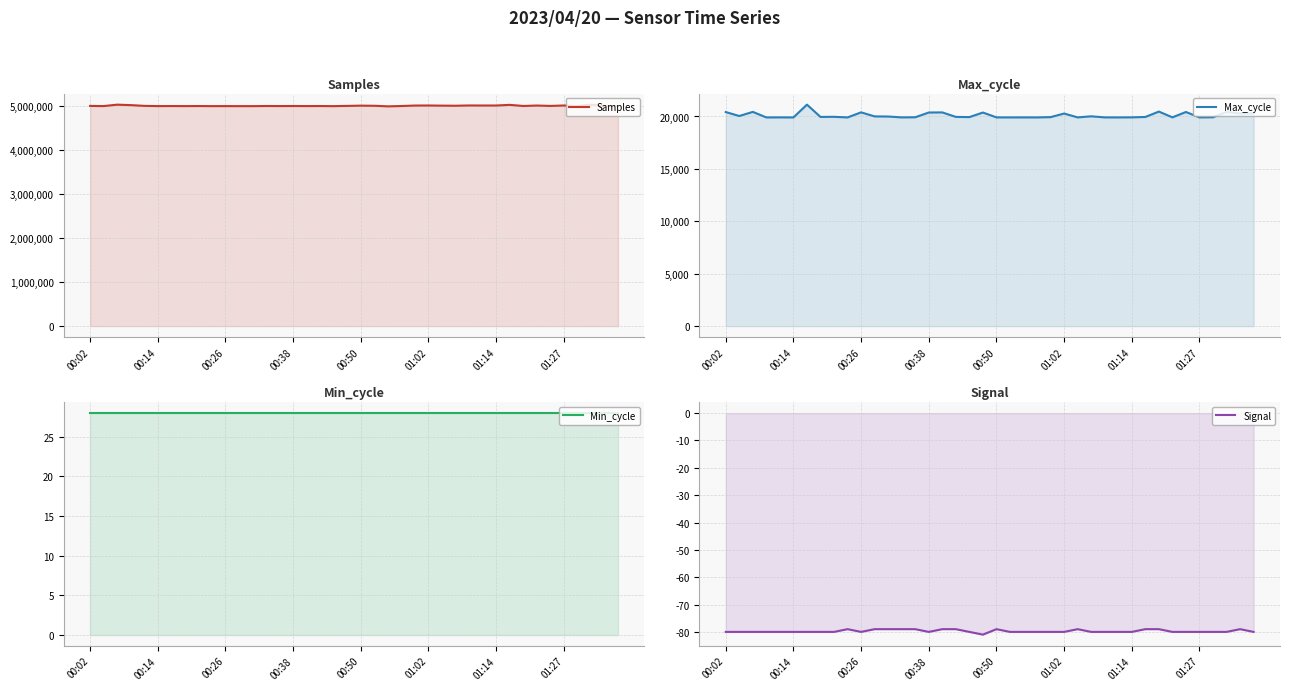

What is the average value of the Signal series?

-80